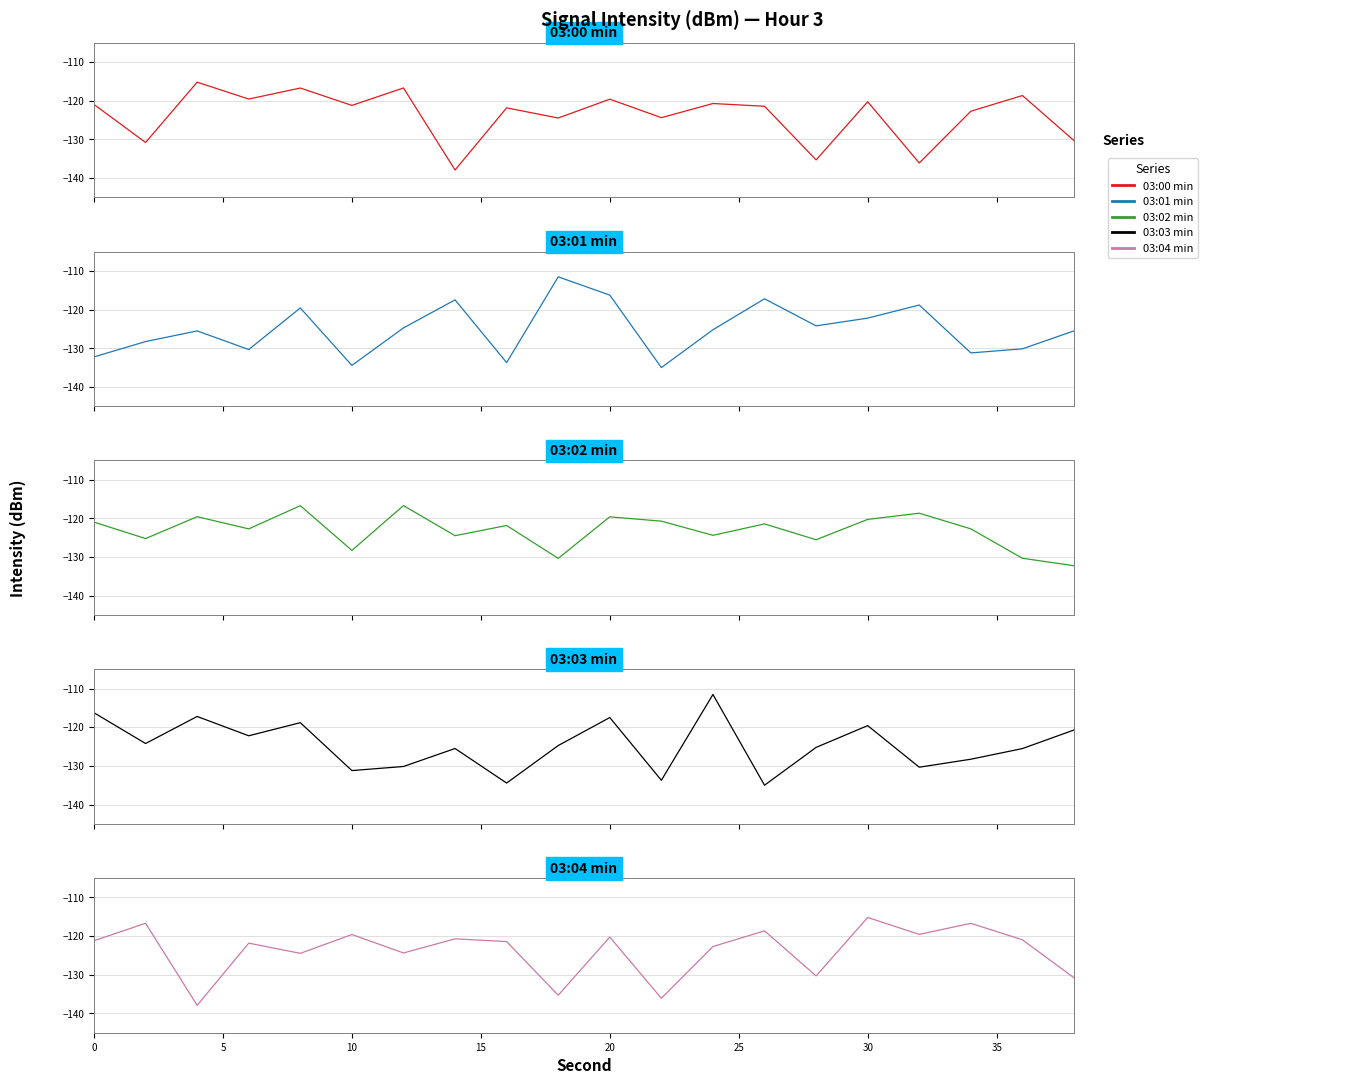

What is the highest value of the 03:03 min series?

-111.5